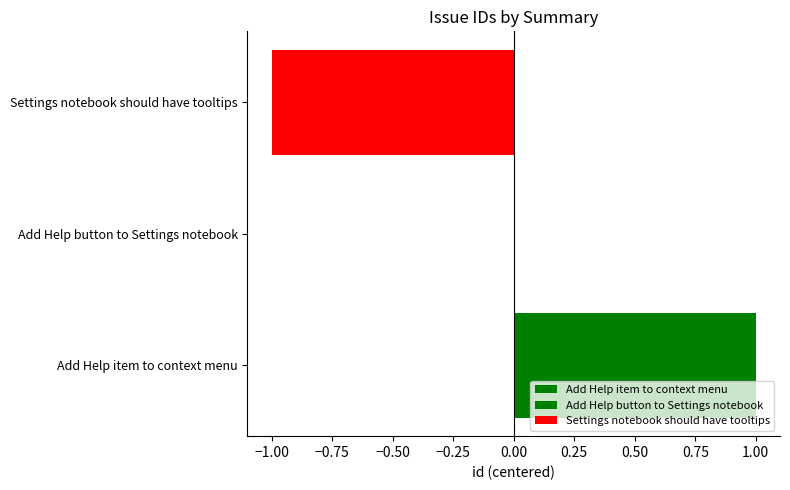

What is the minimum value shown in the chart?

-1